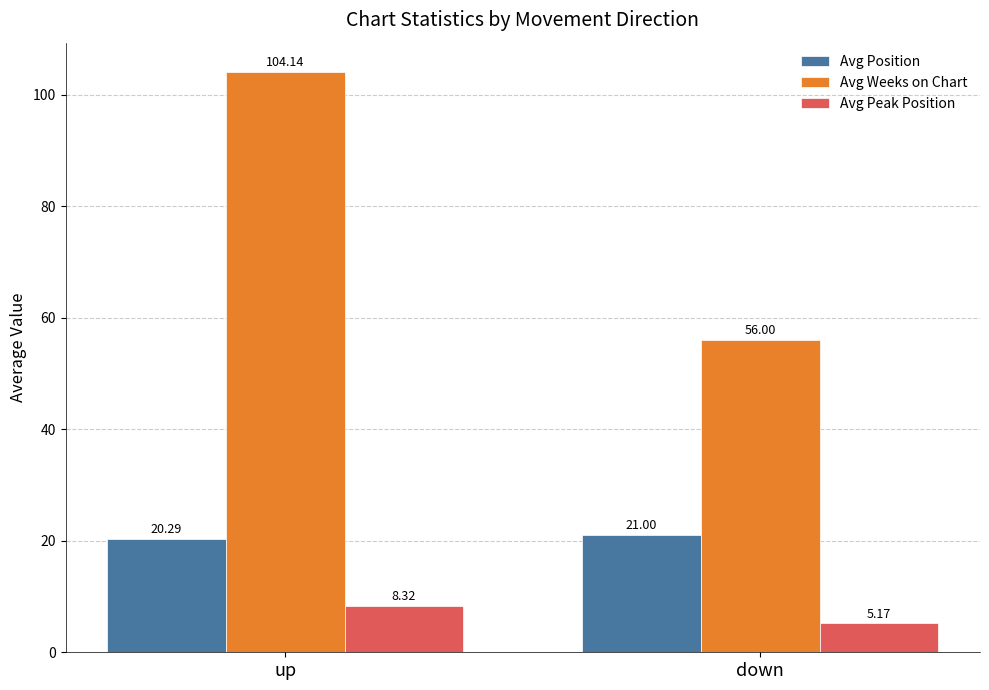

What is the difference between the maximum and minimum values in the Avg Weeks on Chart series?

48.1